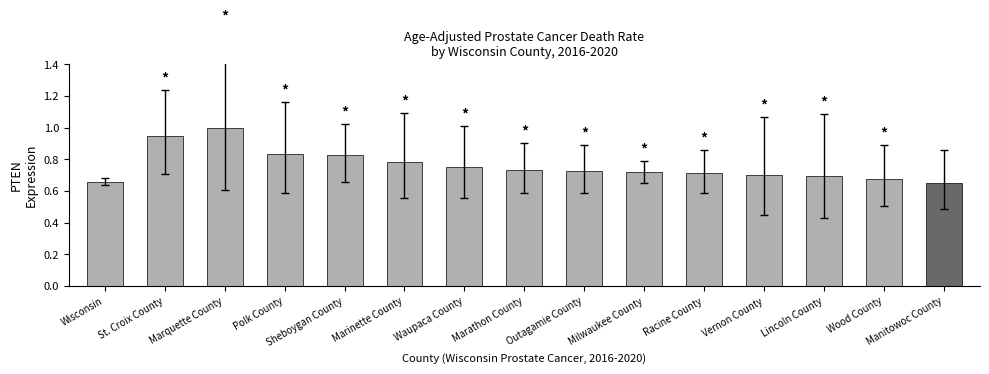

What position from the left is Sheboygan County?

5